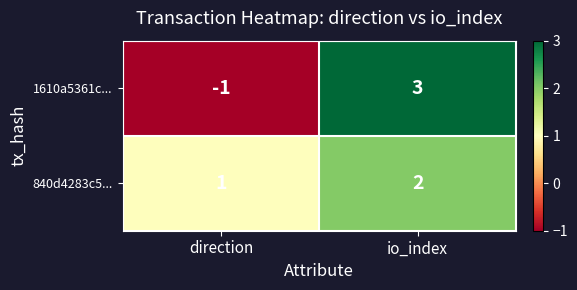

Which category has the lowest value in the 840d4283c5... series?

direction